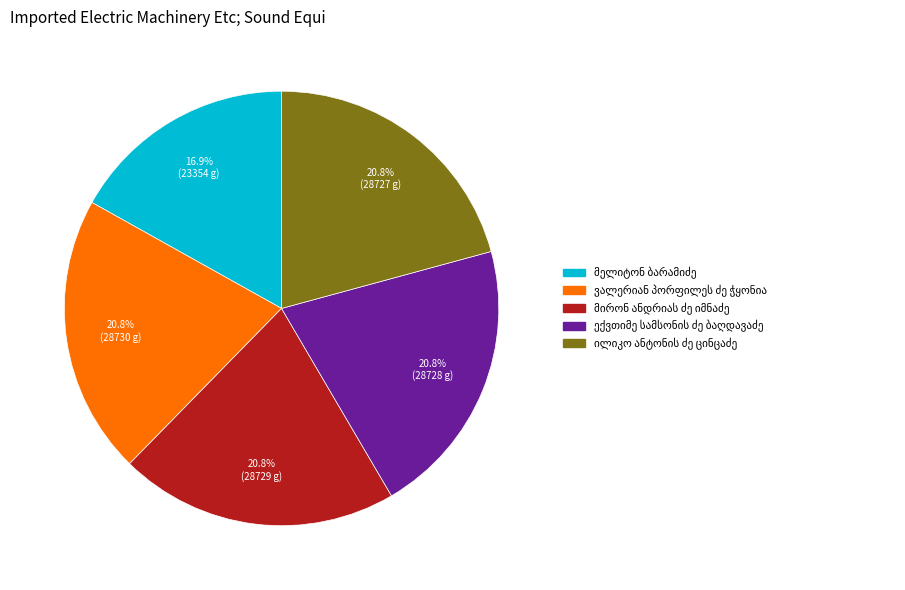

Is there a majority slice in this chart?

No